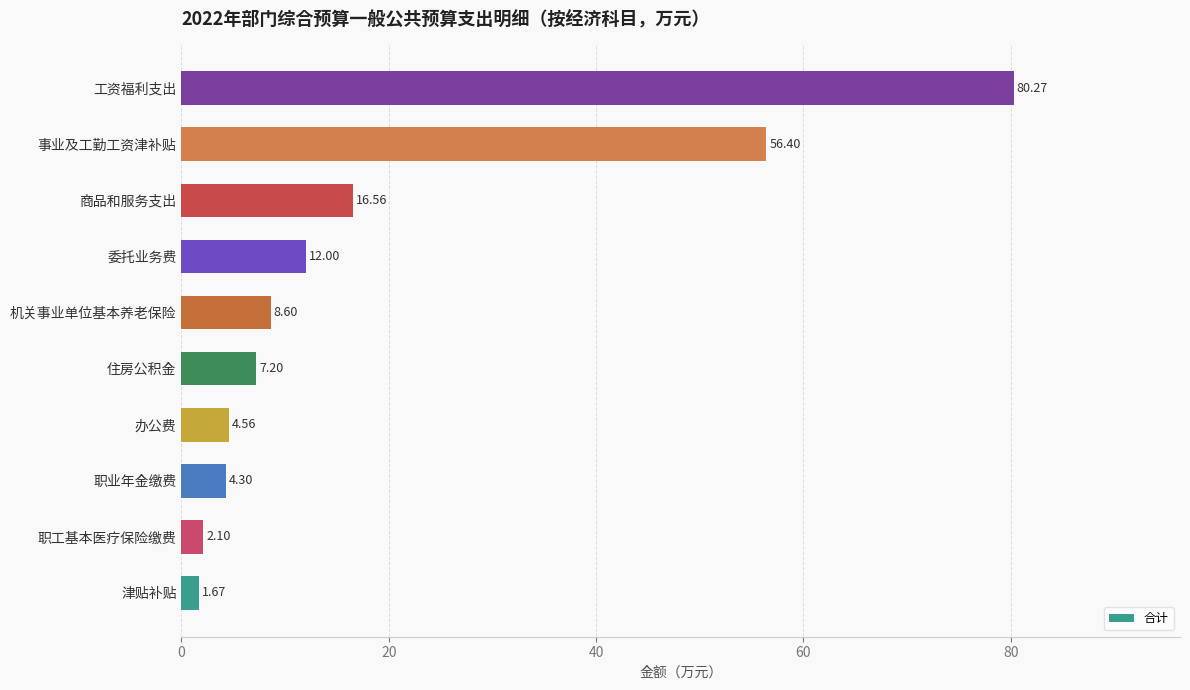

Which has a higher value, 工资福利支出 or 津贴补贴?

工资福利支出